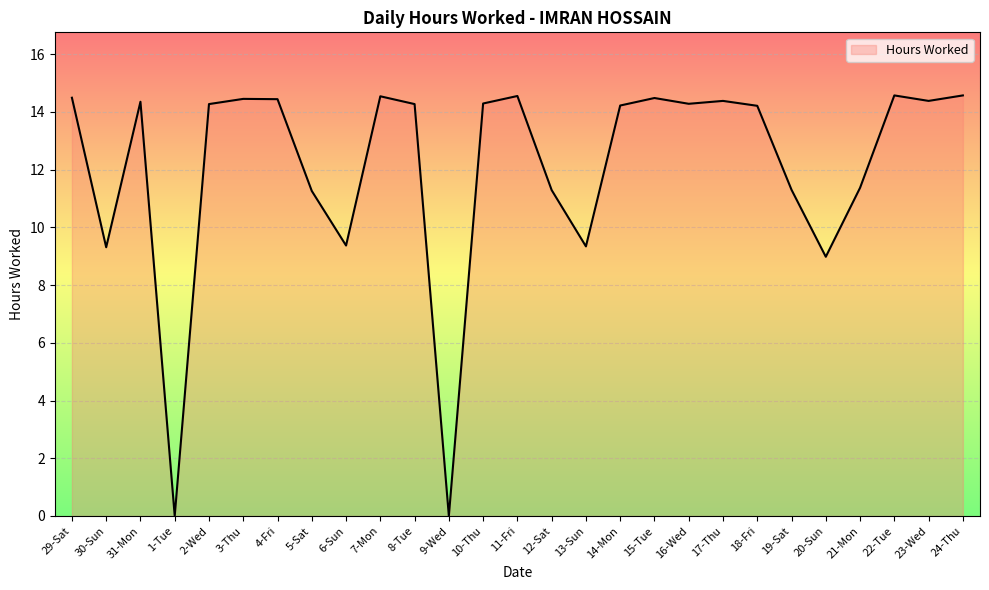

What is the average value?

12.1